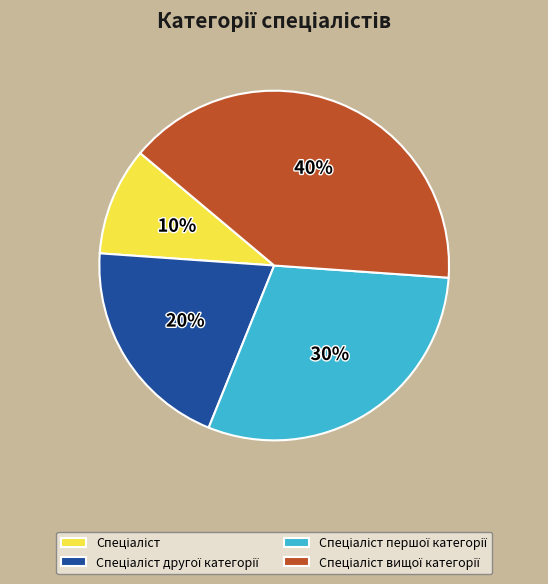

Does any single category account for the majority?

No